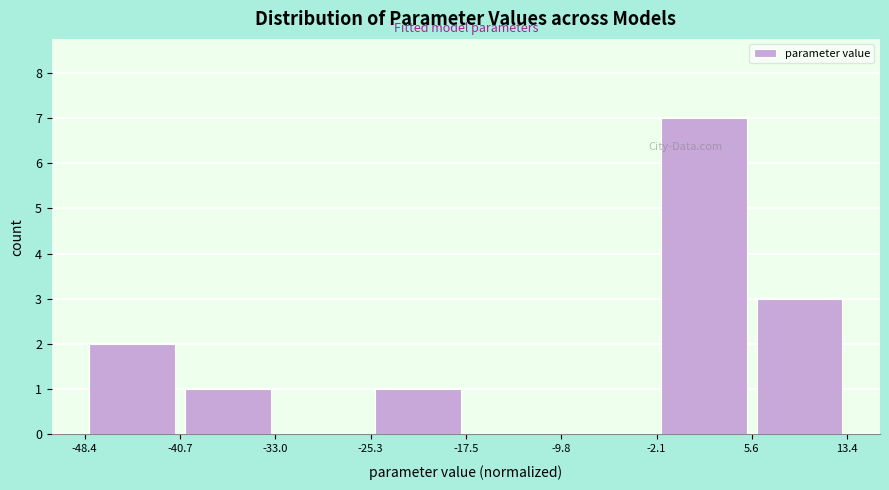

Which range on the x-axis has the tallest bar?

-2.1 to 5.6